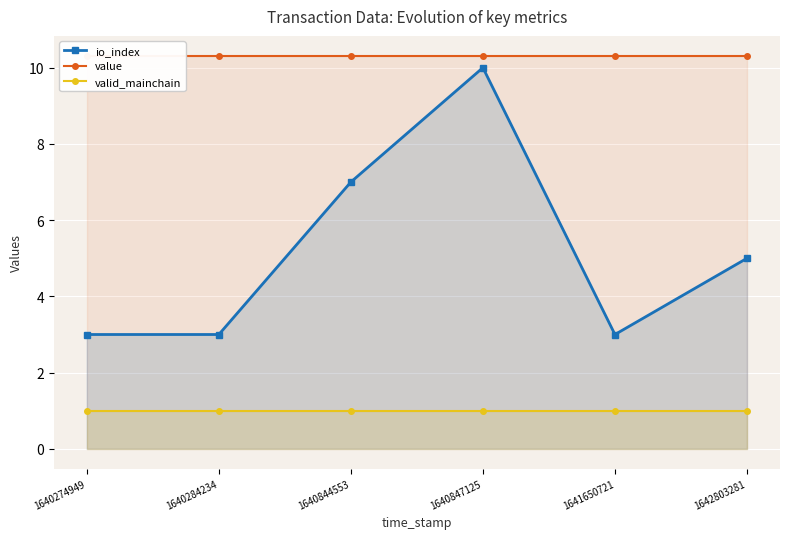

What is the spread (max minus min) of values at 1640284234?

9.3